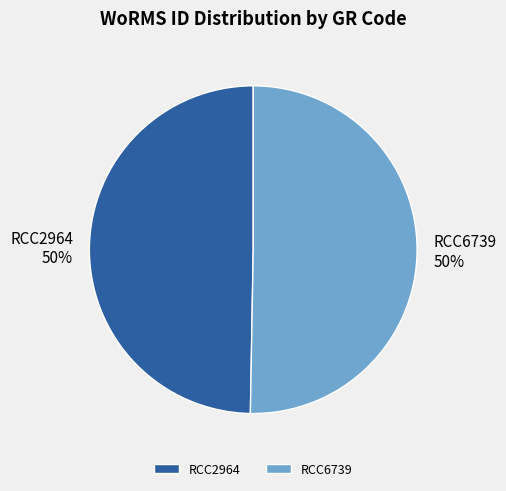

Do RCC2964 and RCC6739 together represent more than half of the pie?

Yes